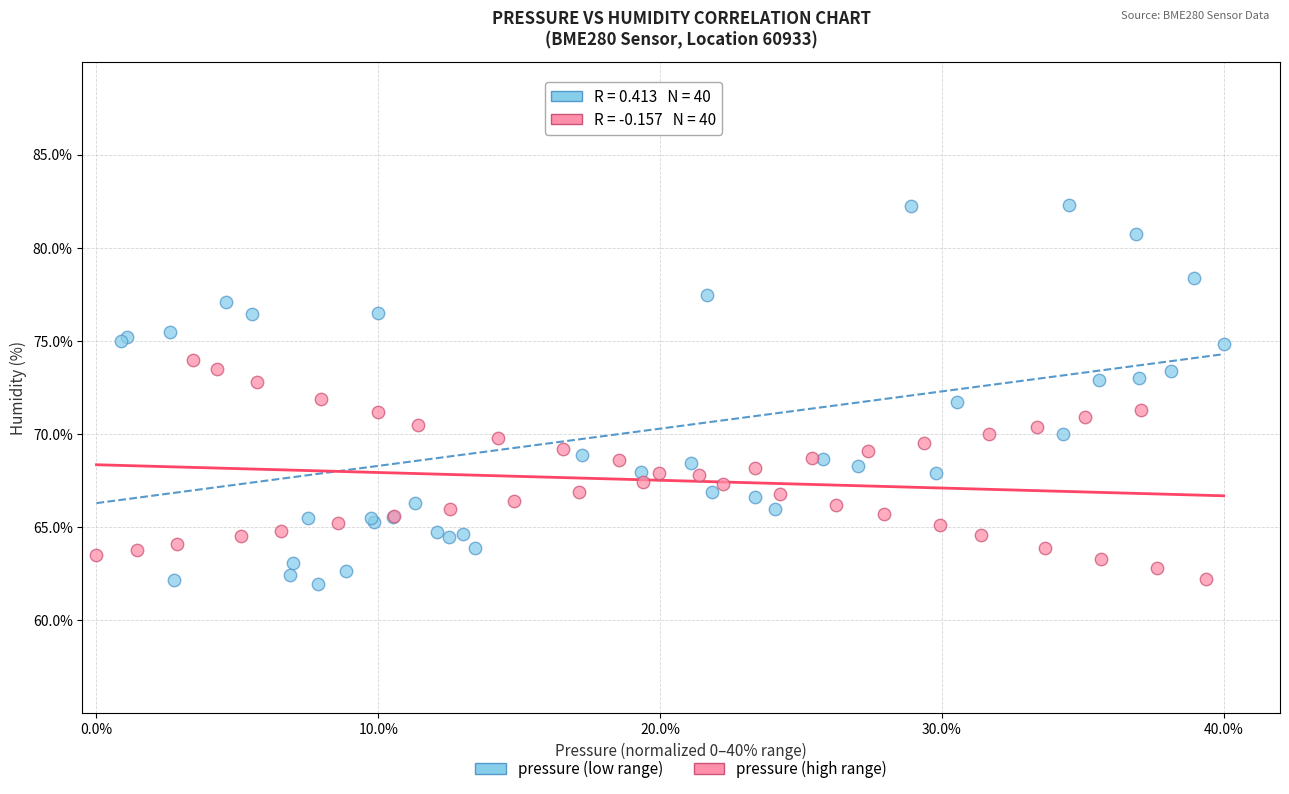

What are all the series names shown in the legend?

pressure (low range), pressure (high range)